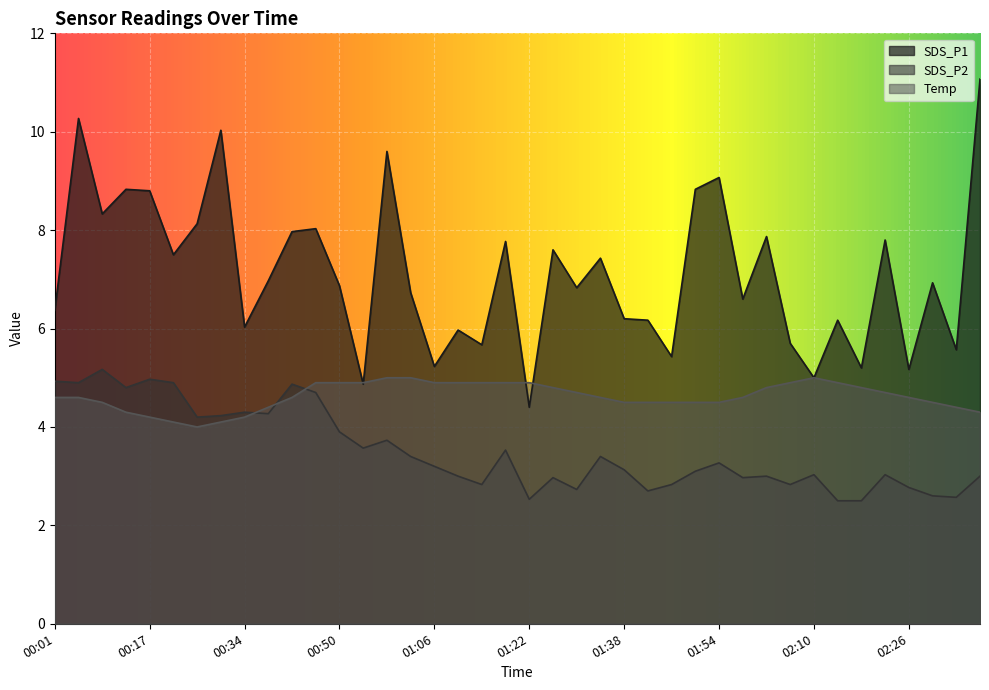

Reading left to right, list all the values displayed in this chart.

SDS_P1: 6.4	10.3	8.3	8.8	8.8	7.5	8.1	10.0	6.0	7.0	8.0	8.0	6.9	4.9	9.6	6.7	5.2	6.0	5.7	7.8	4.4	7.6	6.8	7.4	6.2	6.2	5.4	8.8	9.1	6.6	7.9	5.7	5.0	6.2	5.2	7.8	5.2	6.9	5.6	11.1
SDS_P2: 4.9	4.9	5.2	4.8	5.0	4.9	4.2	4.2	4.3	4.3	4.9	4.7	3.9	3.6	3.7	3.4	3.2	3.0	2.8	3.5	2.5	3.0	2.7	3.4	3.1	2.7	2.8	3.1	3.3	3.0	3.0	2.8	3.0	2.5	2.5	3.0	2.8	2.6	2.6	3.0
Temp: 4.6	4.6	4.5	4.3	4.2	4.1	4.0	4.1	4.2	4.4	4.6	4.9	4.9	4.9	5.0	5.0	4.9	4.9	4.9	4.9	4.9	4.8	4.7	4.6	4.5	4.5	4.5	4.5	4.5	4.6	4.8	4.9	5.0	4.9	4.8	4.7	4.6	4.5	4.4	4.3